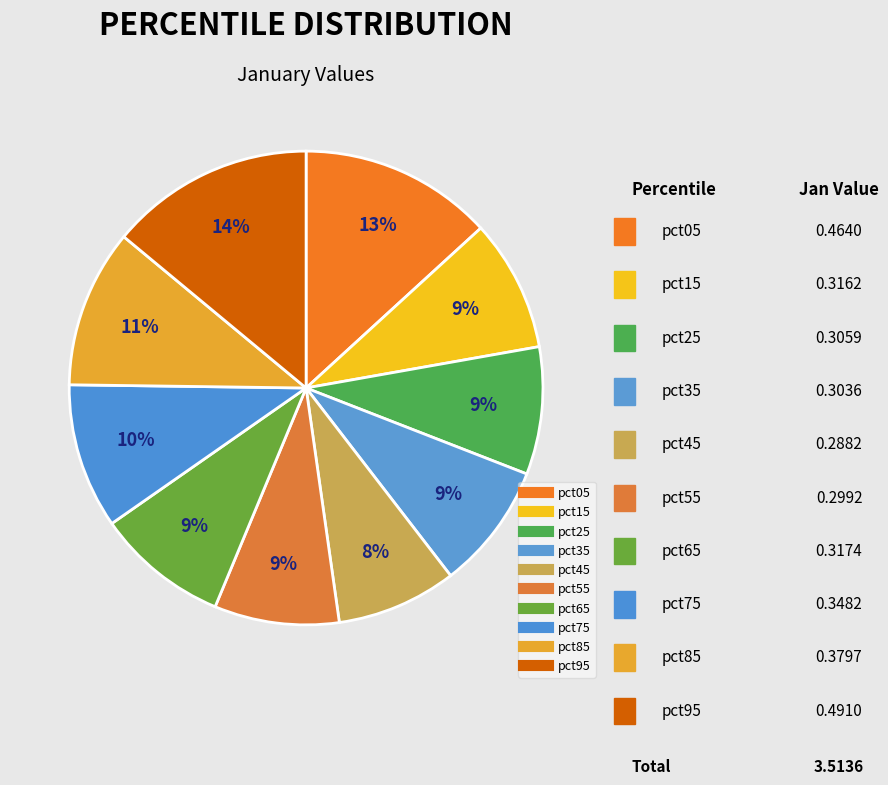

How many slices are in this pie chart?

10